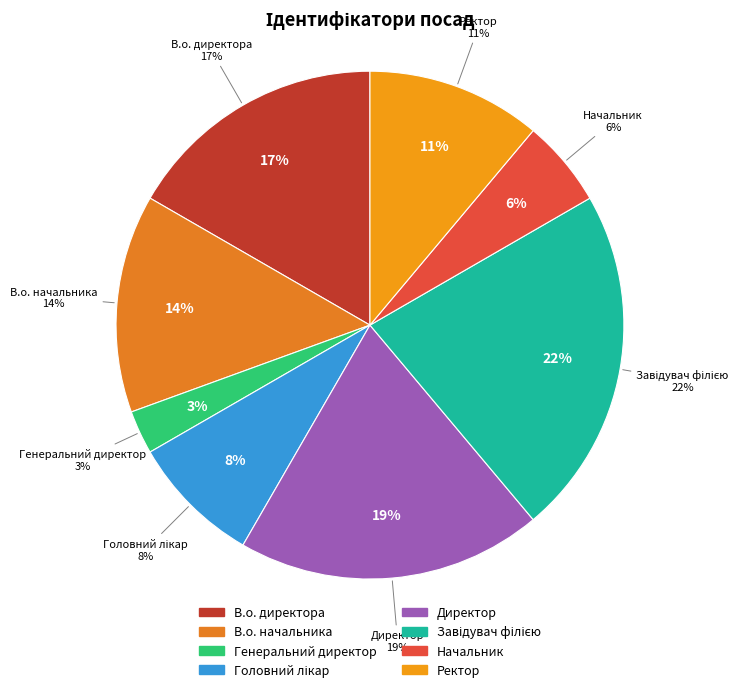

To the nearest percent, what percentage of the pie is В.о. директора?

17%